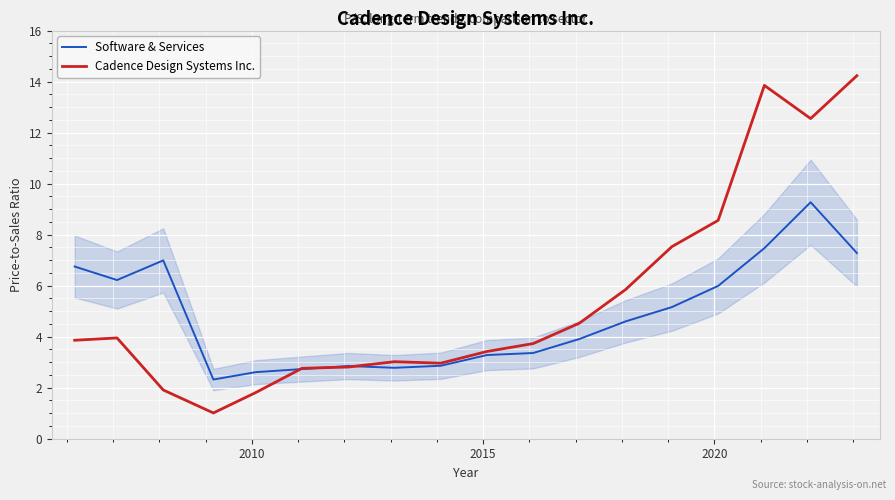

Which series has the widest spread of values?

Cadence Design Systems Inc.